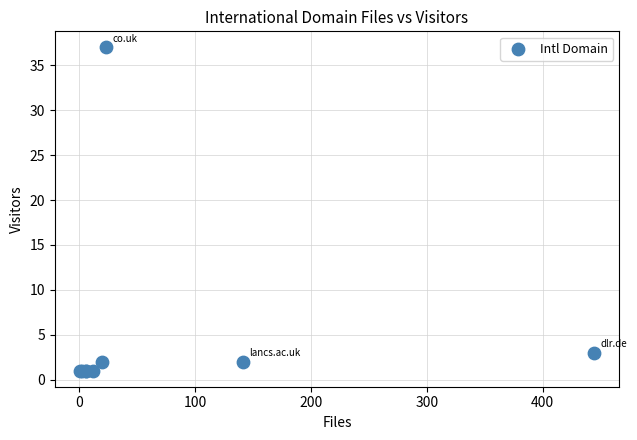

What Y value in the scatter plot is closest to 19?

3